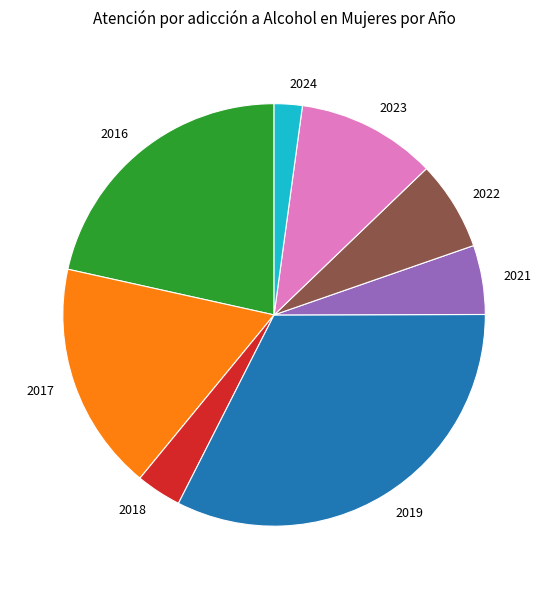

Which slice is the largest?

2019